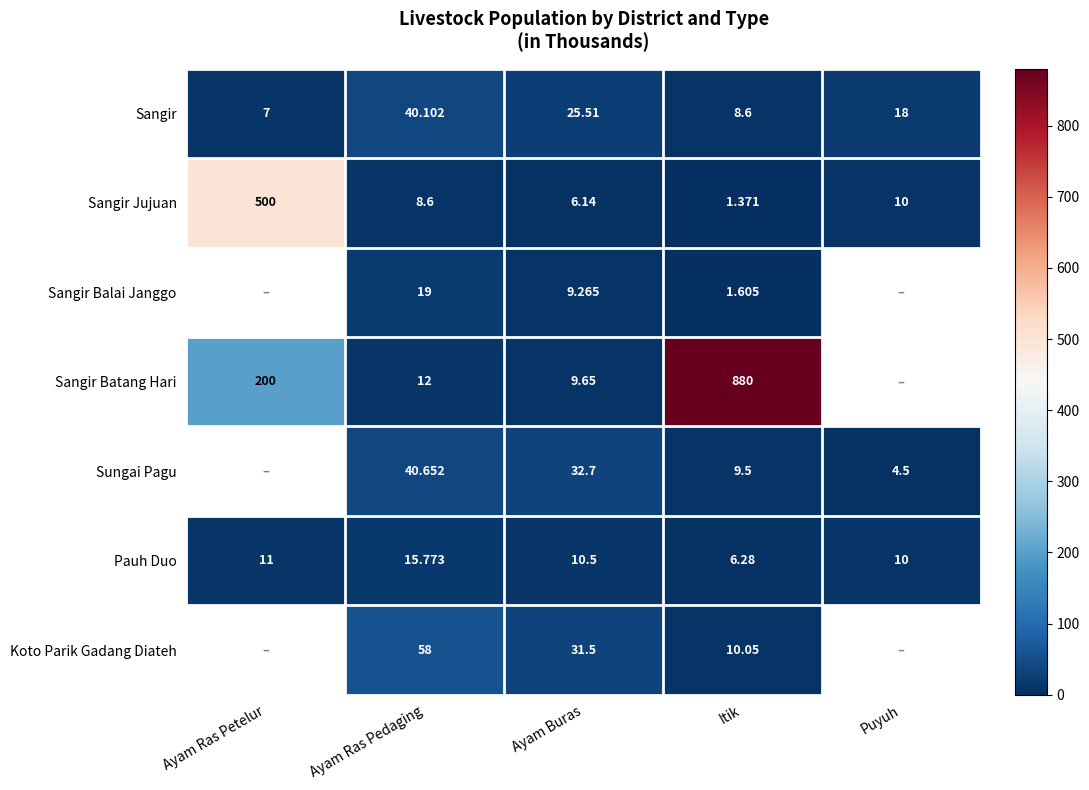

What is the sum of all Sangir Jujuan values?

526.1